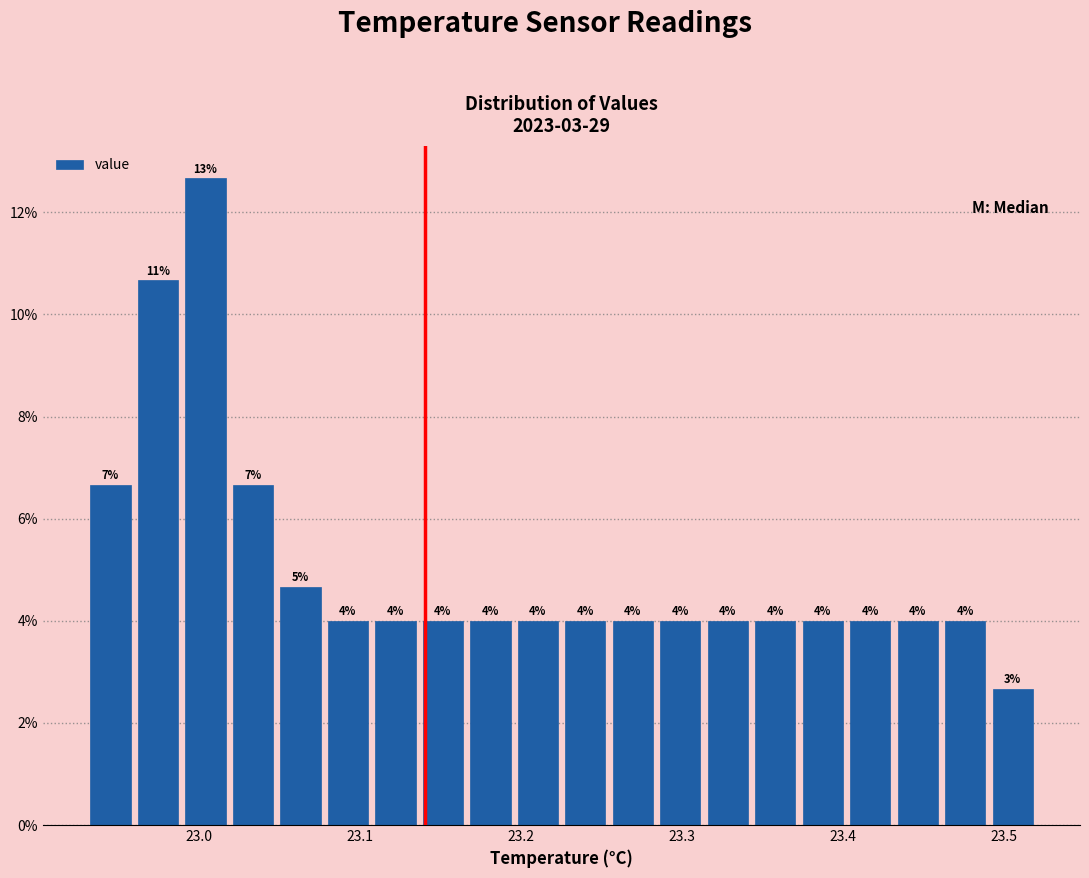

Around what value on the x-axis is the tallest bar? Give the approximate position of its centre, as read against the axis.

23.00